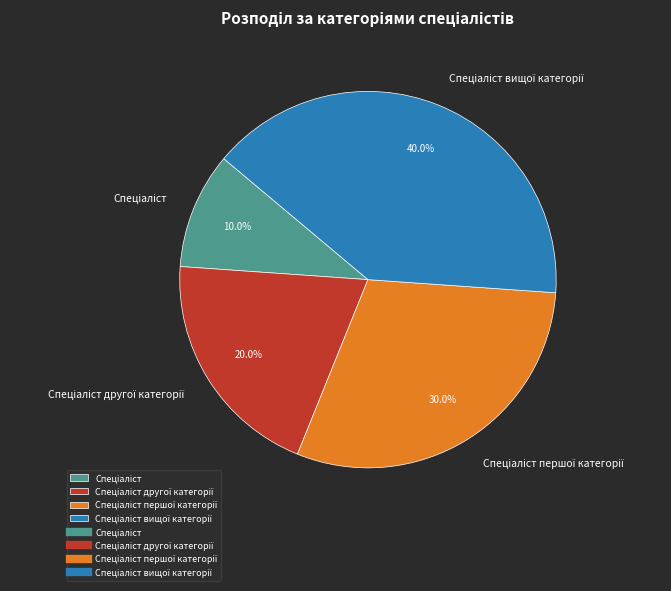

Is there a majority slice in this chart?

No